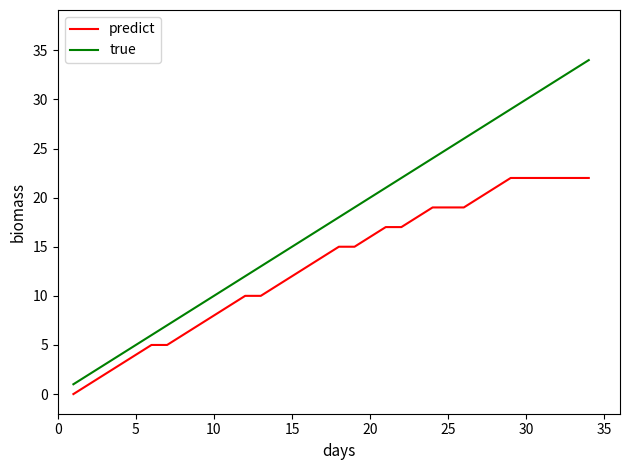

Rank the series by their maximum value, from highest to lowest.

true, predict